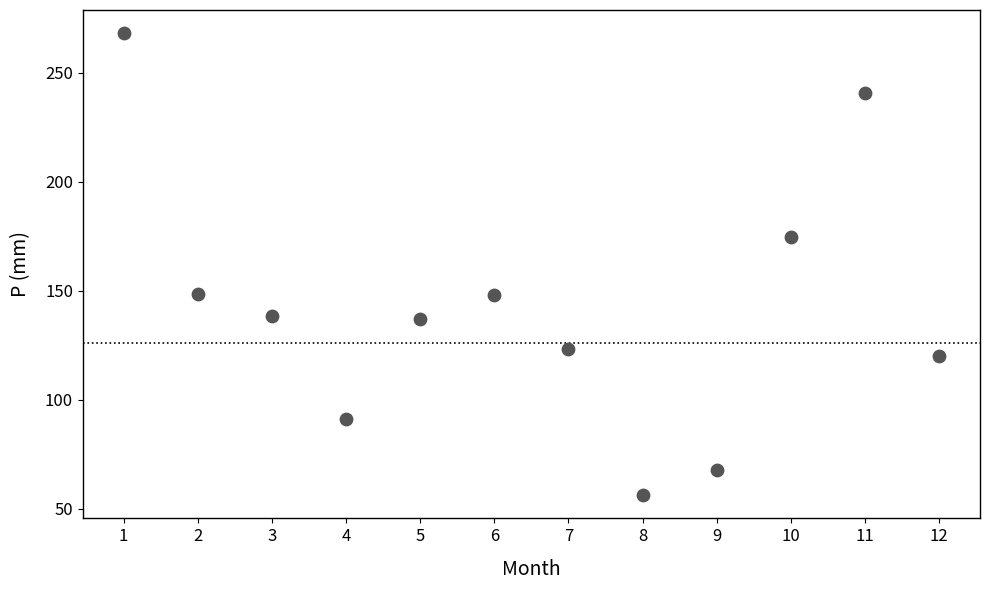

What is the range of Y values (max minus min)?

212.0